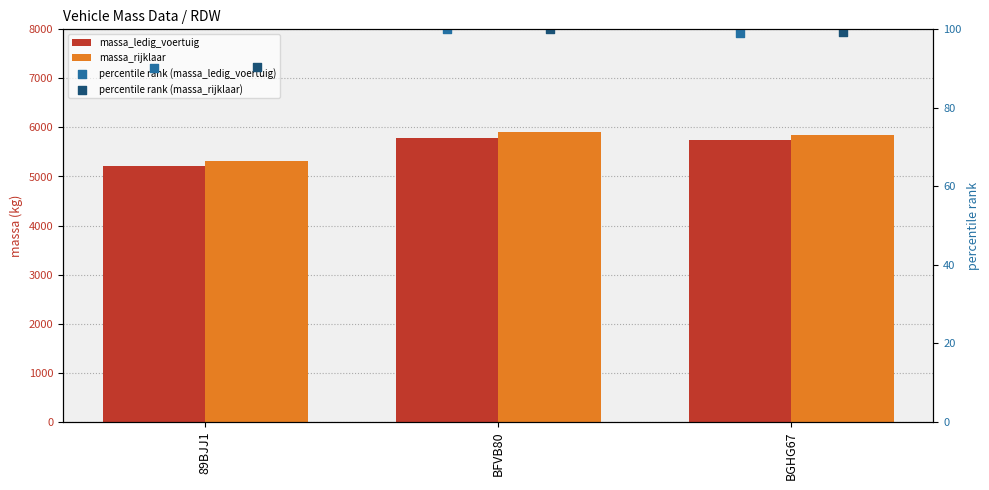

At which category is the sum across all series the highest?

BFVB80